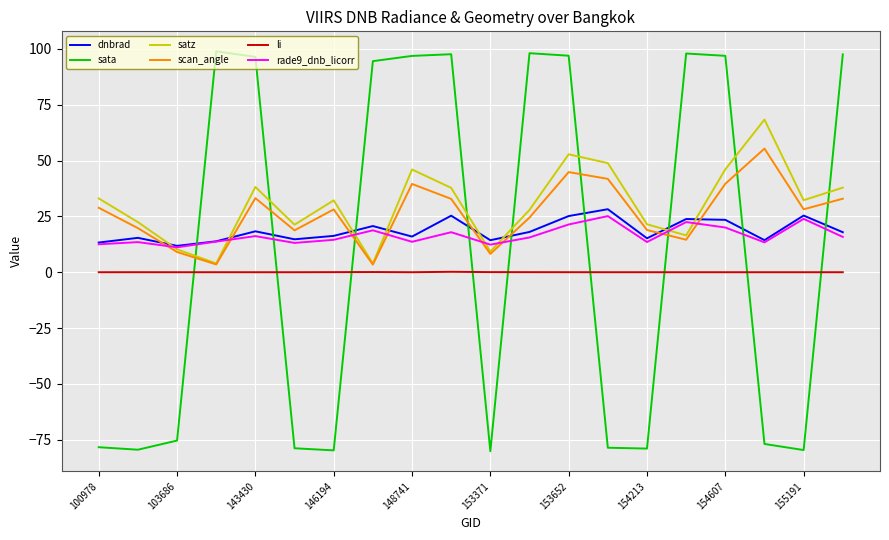

Which series has the widest spread of values?

sata